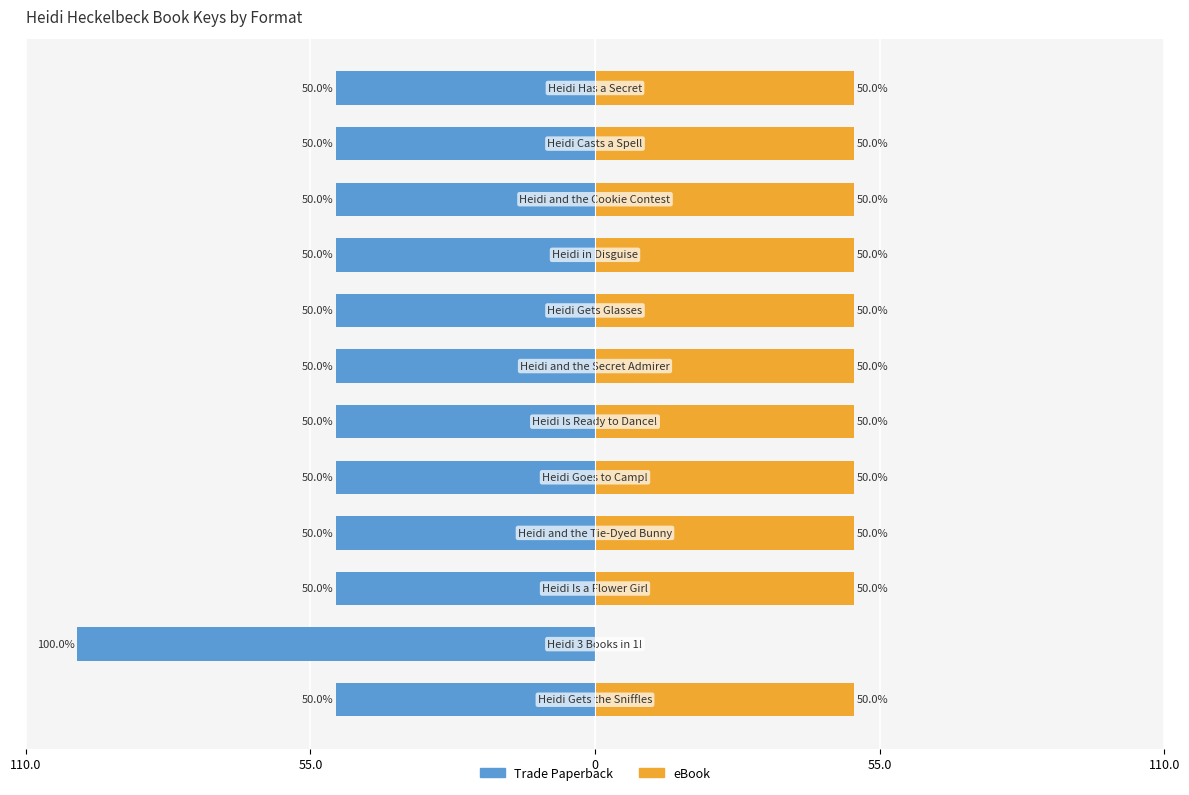

Which series has the widest spread of values?

Trade Paperback